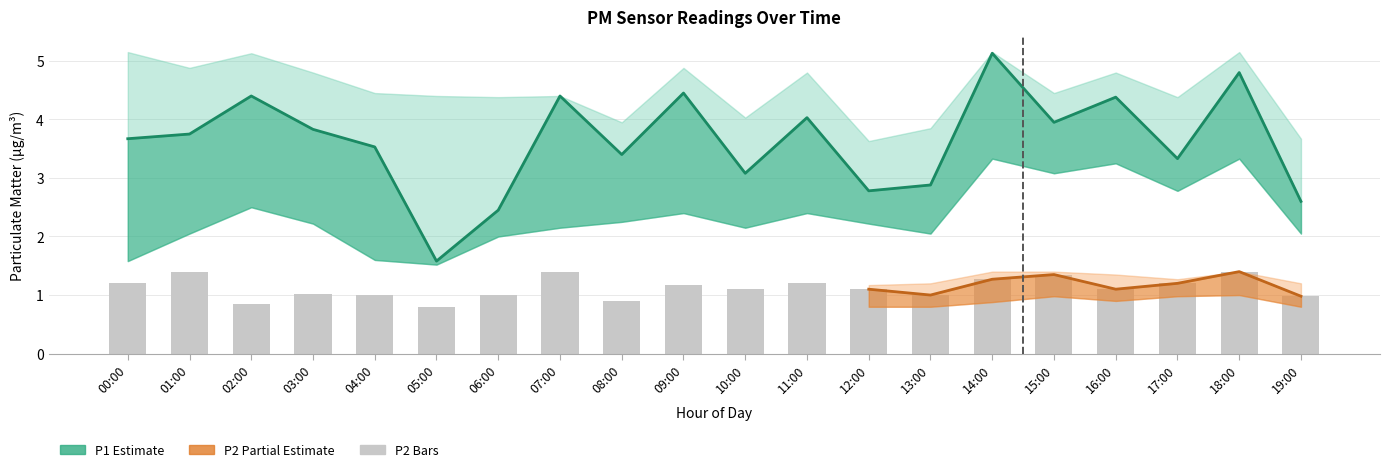

What is the smallest value displayed?

0.7